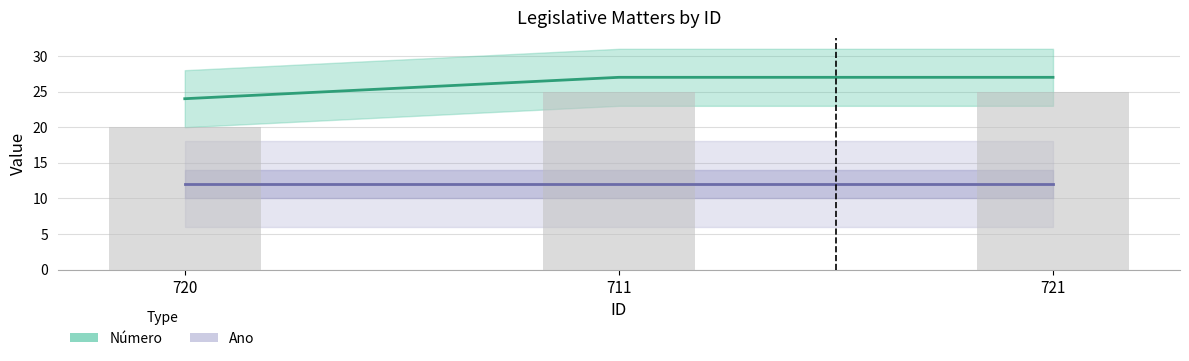

True or false: the data shows 35 at 720.

False